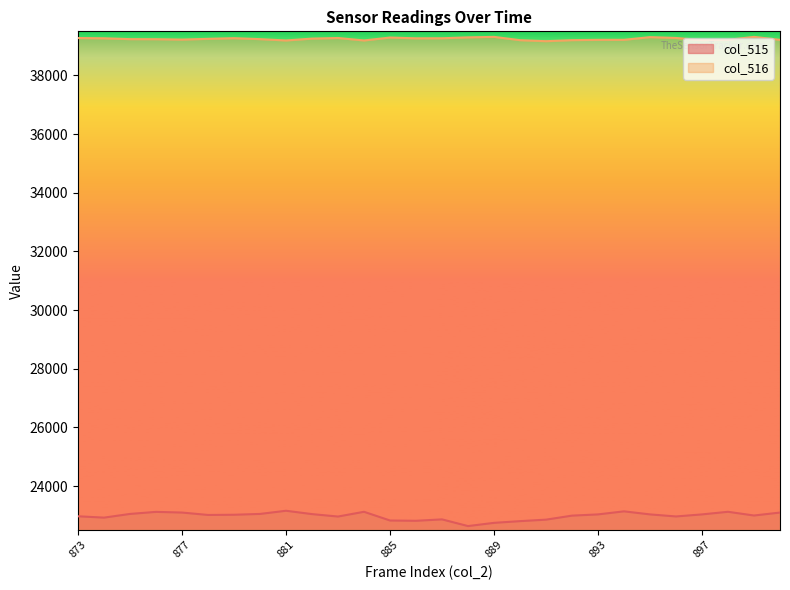

True or false: col_516 and col_515 intersect in this chart.

False